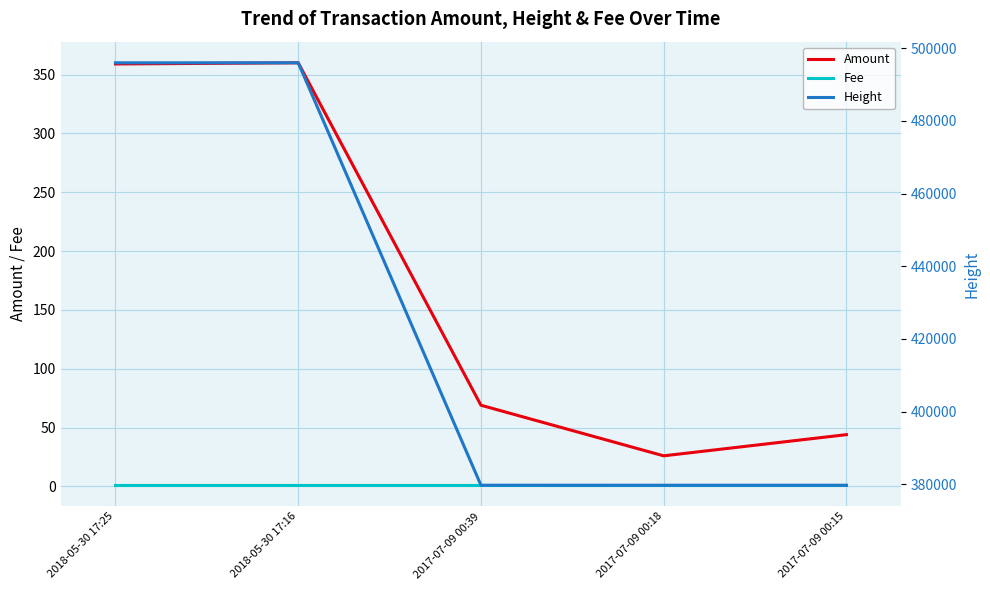

List the series in order of their peak value, highest first.

Height, Amount, Fee